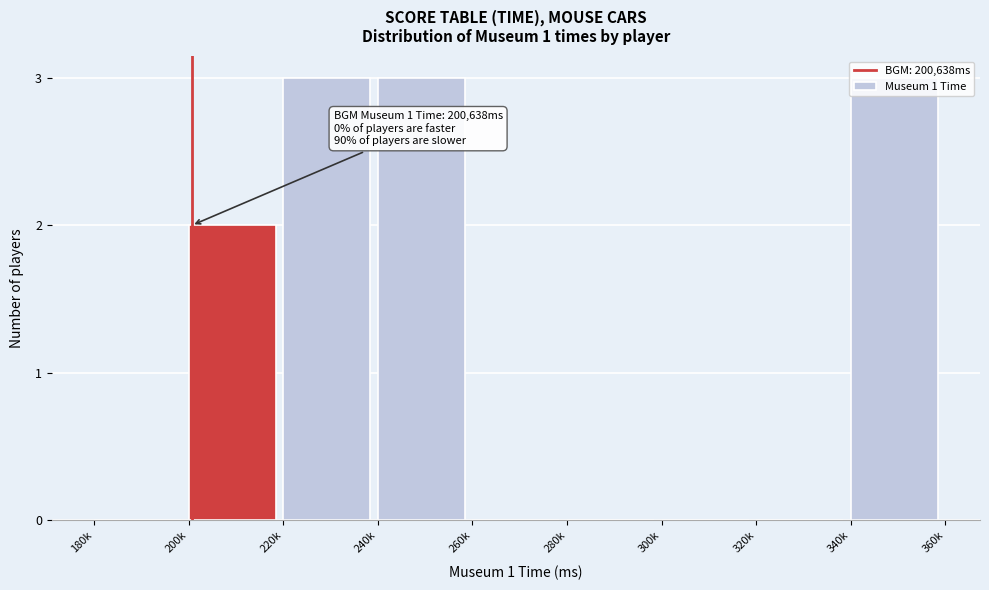

The chart shows a value of -2 at 280k. True or false?

False